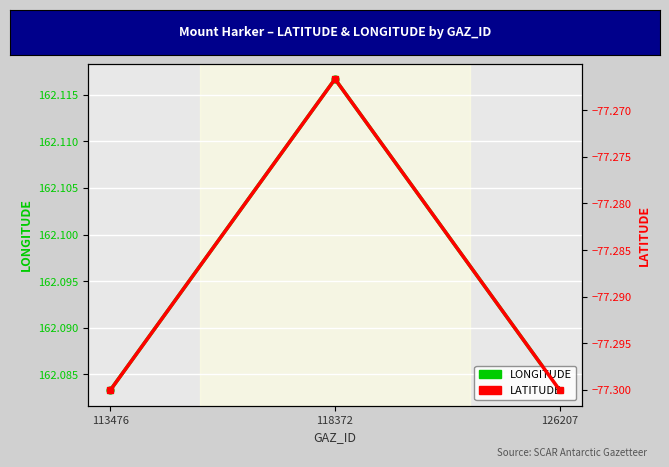

Is it true that LATITUDE equals -77.3 at 118372?

True